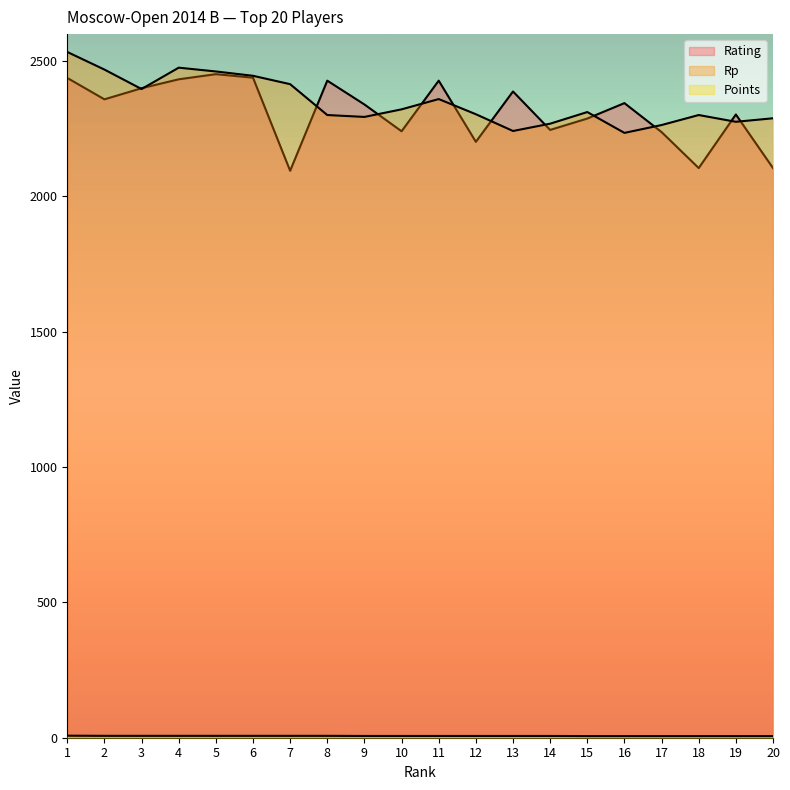

True or false: Rp and Points intersect in this chart.

False